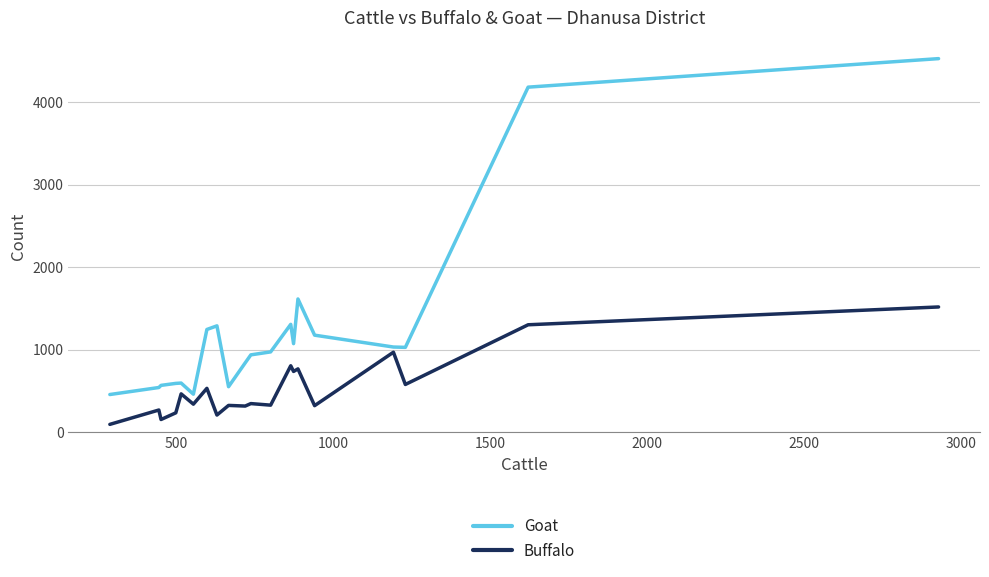

Which series has the widest spread of values?

Goat